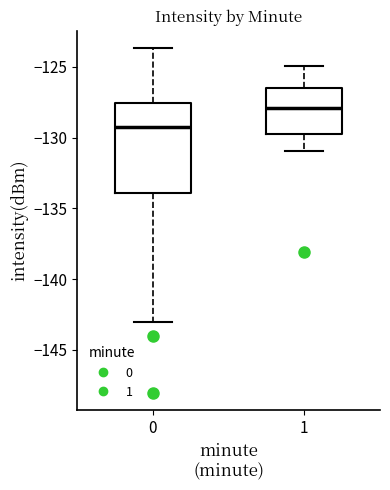

Comparing the boxes themselves (not the whiskers), which one is the tallest?

0